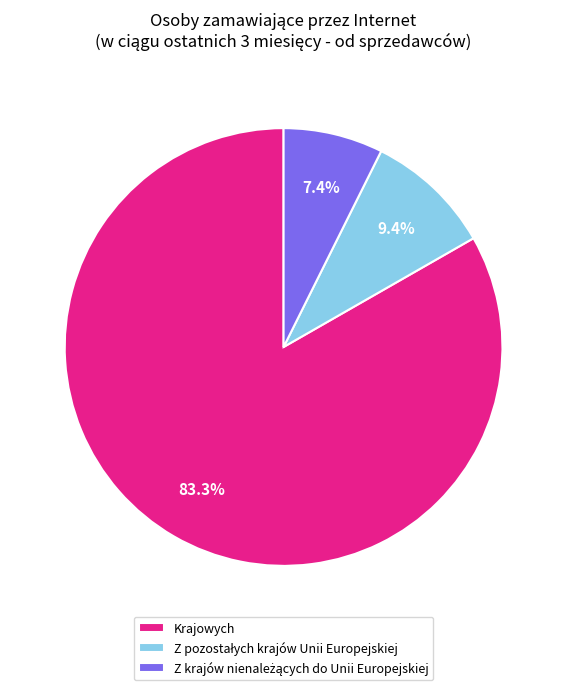

Which slice represents more than half of the pie?

Krajowych